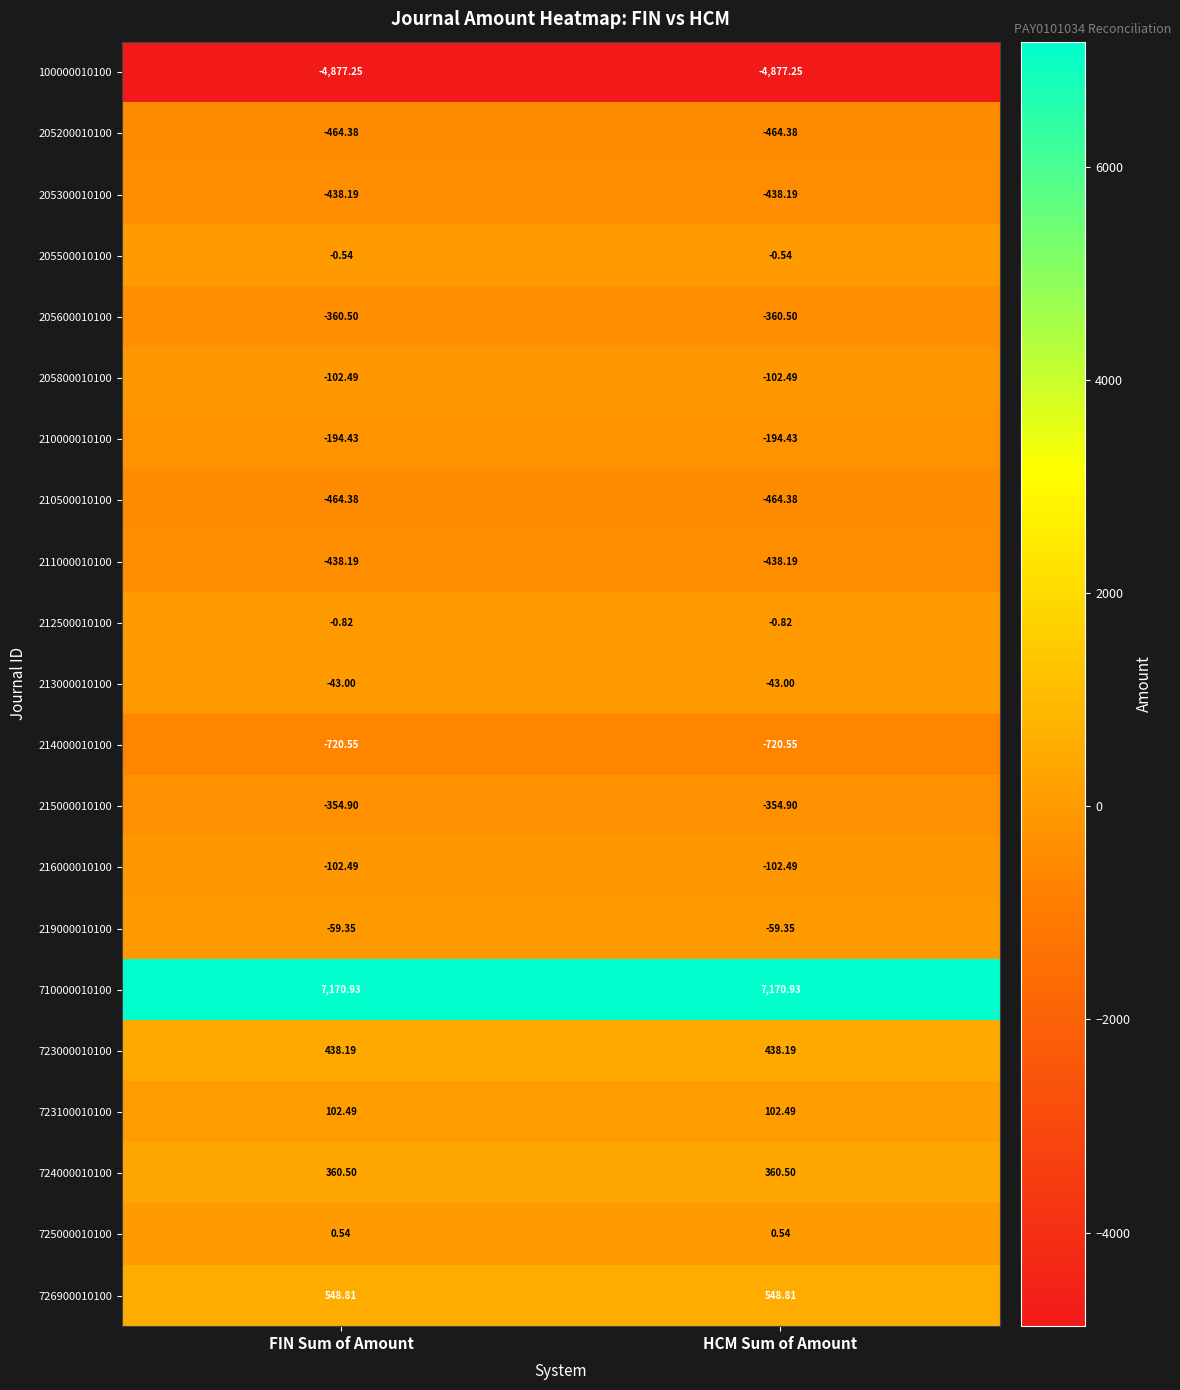

Is the value of 216000010100 at FIN Sum of Amount greater than the value of 205300010100 at FIN Sum of Amount?

Yes